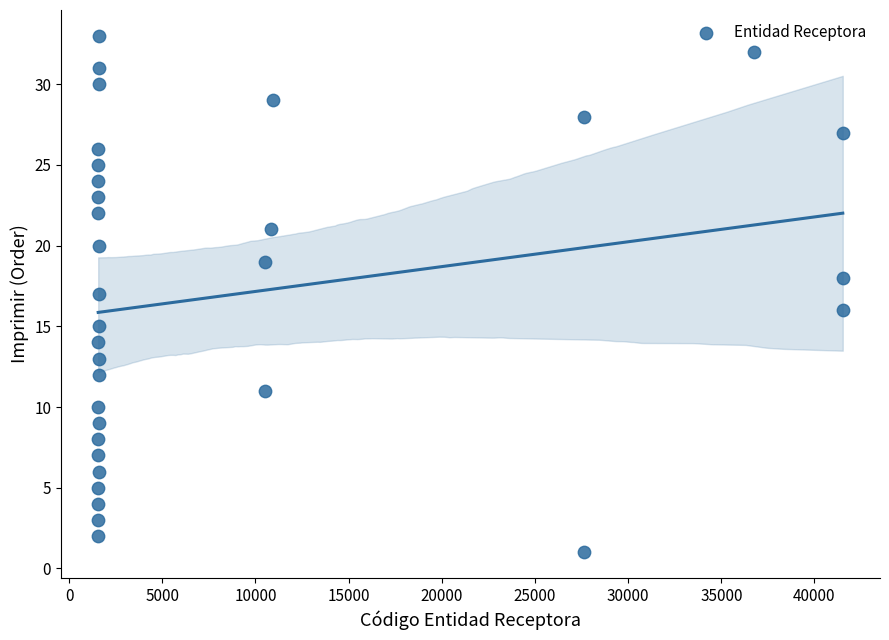

What is the range of X values (max minus min)?

39959